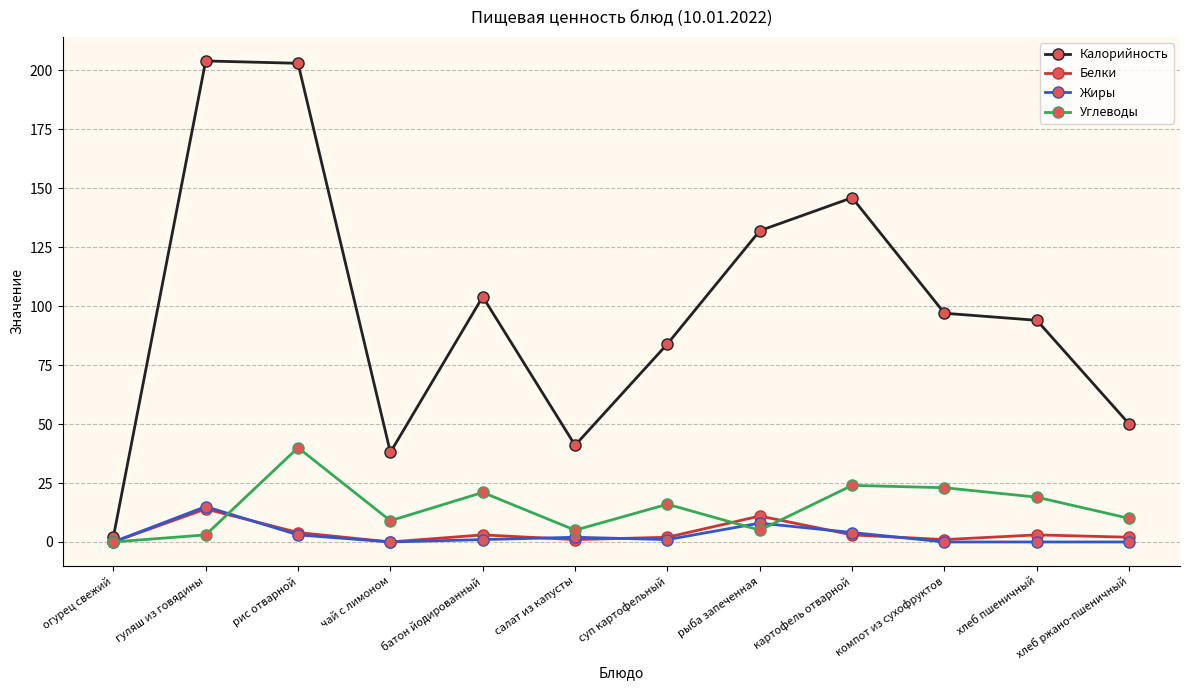

At which category is the sum across all series the highest?

рис отварной